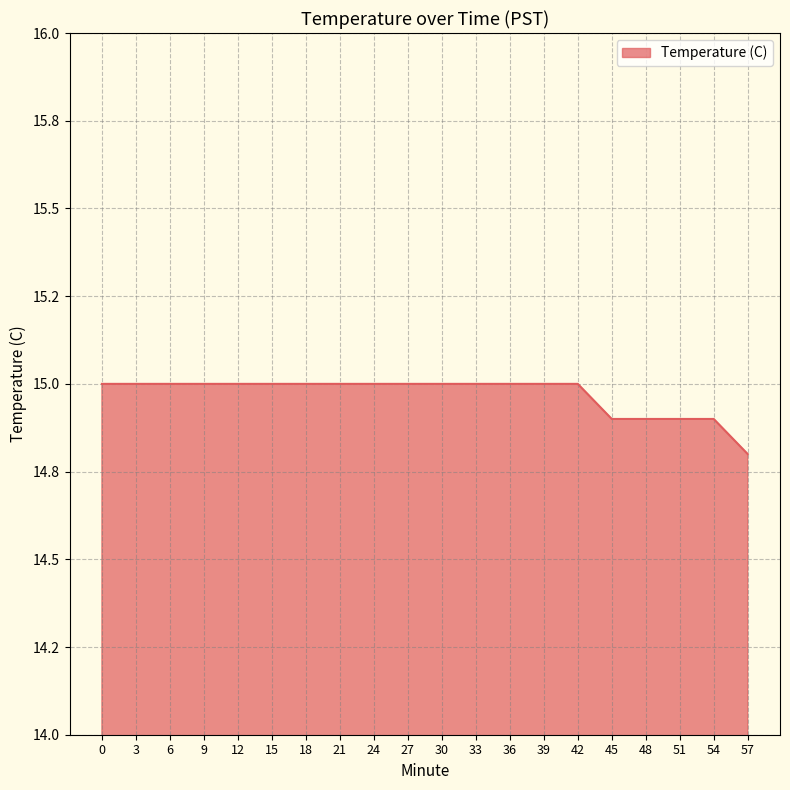

Rank the categories by value from highest to lowest.

0, 3, 6, 9, 12, 15, 18, 21, 24, 27, 30, 33, 36, 39, 42, 45, 48, 51, 54, 57